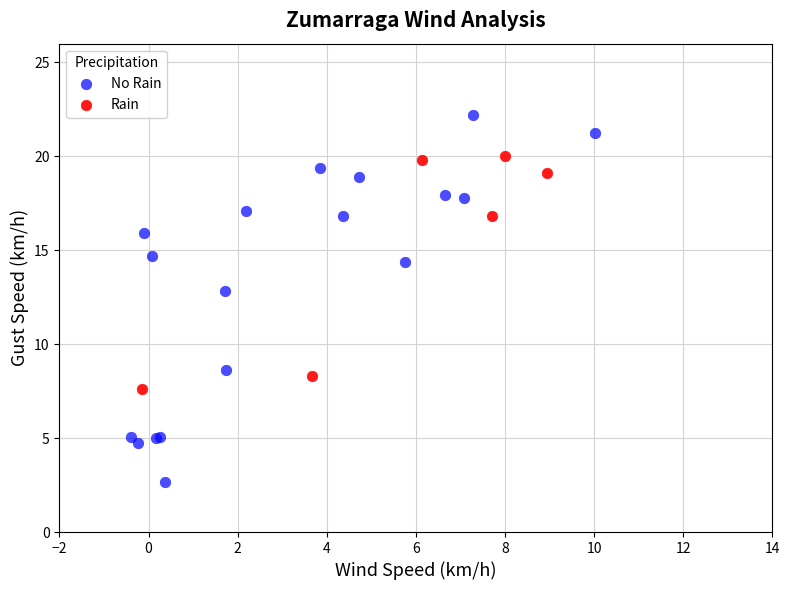

Which series reaches the maximum Y coordinate?

No Rain